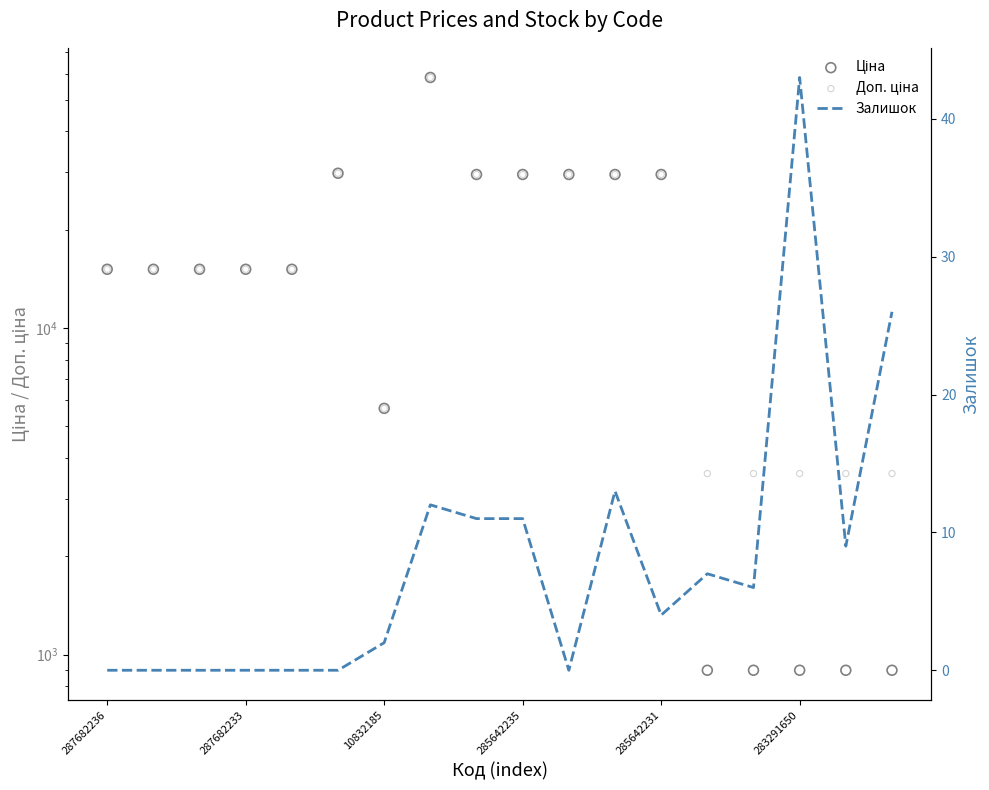

At which category is the sum across all series the highest?

7